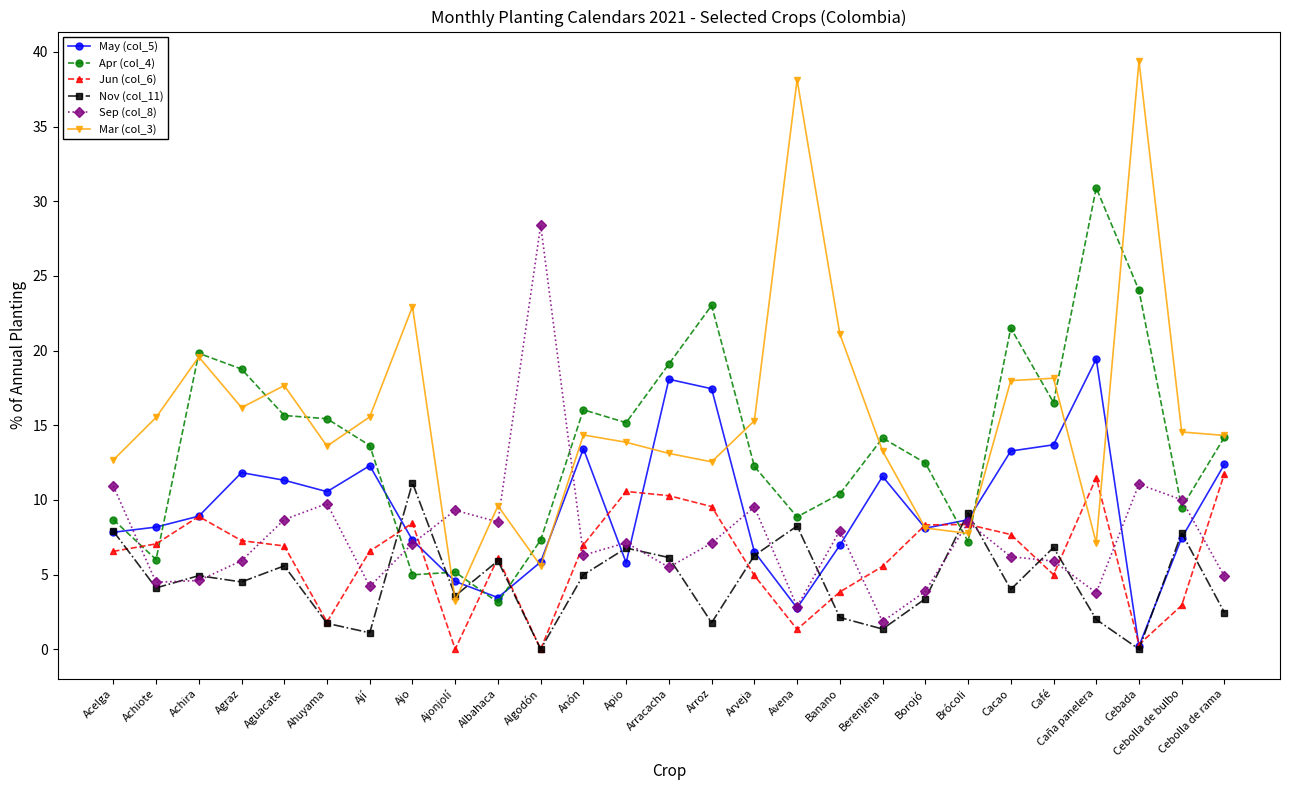

Does the chart have visible grid lines?

No